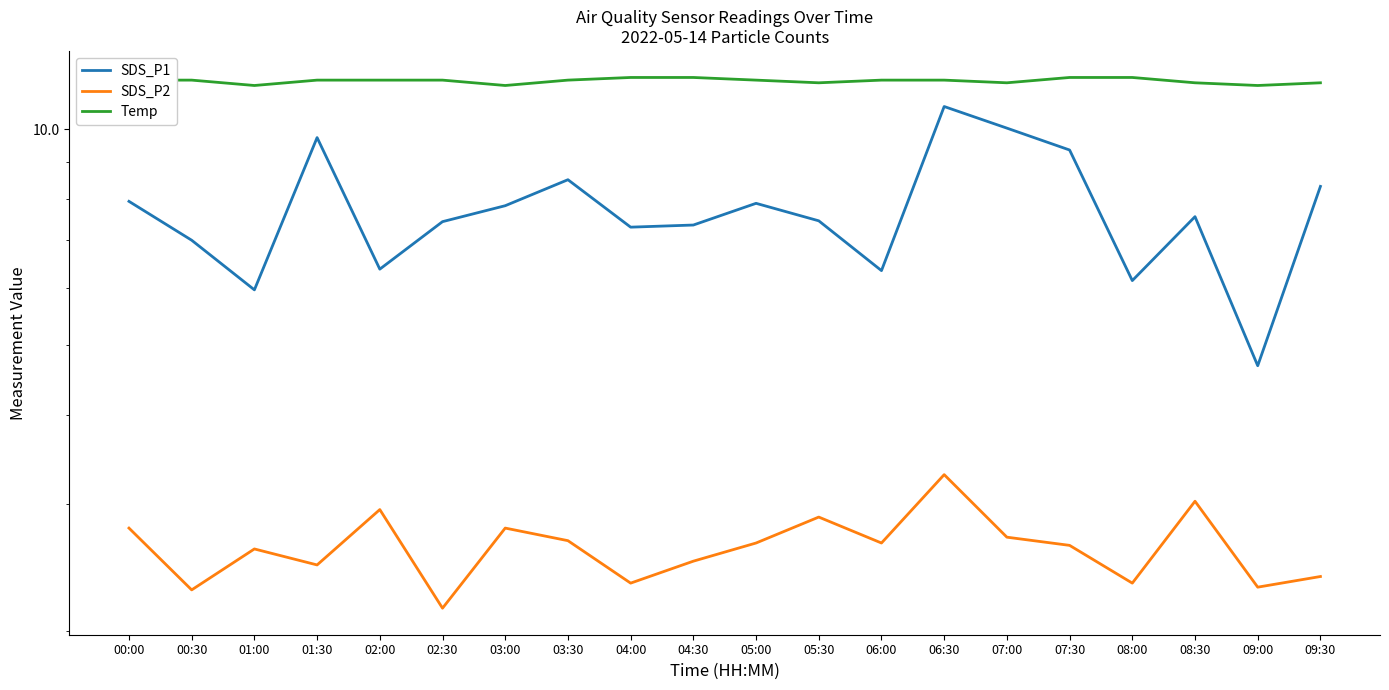

What is the lowest value of the SDS_P2 series?

2.1